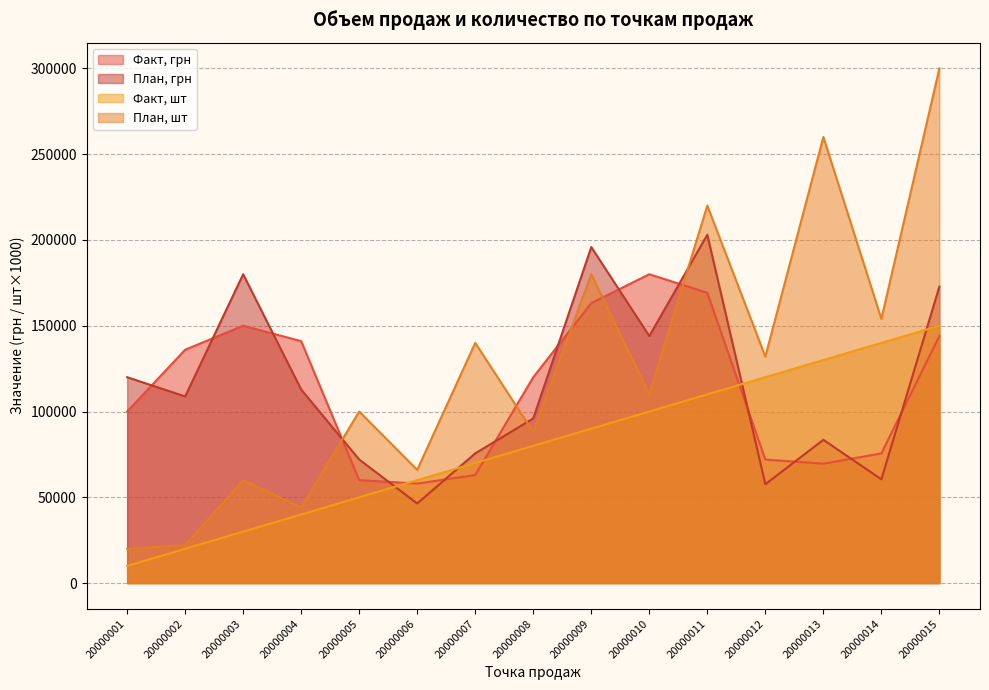

What is the sum of the План, шт values at 20000005 and 20000003?

160000